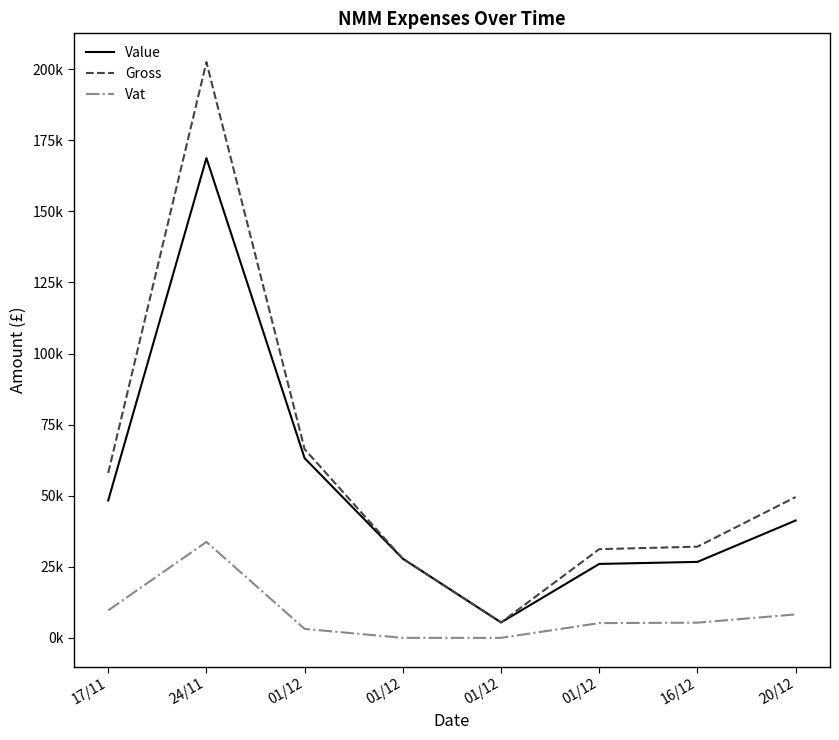

Which category has the lowest value across all series?

01/12